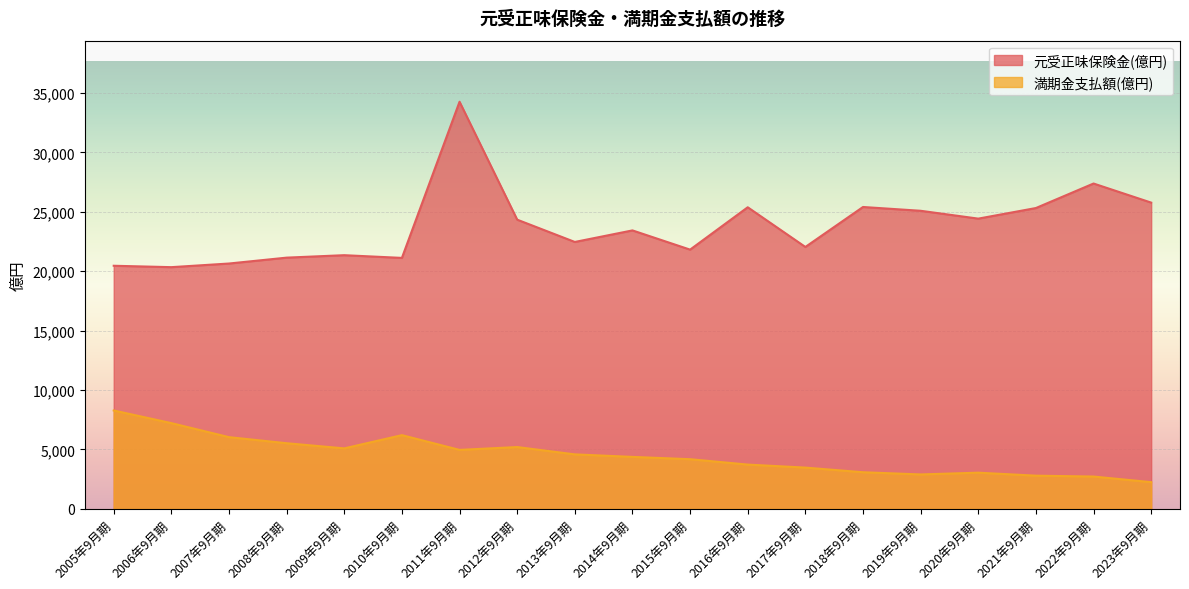

What is the sum of all 満期金支払額(億円) values?

85679